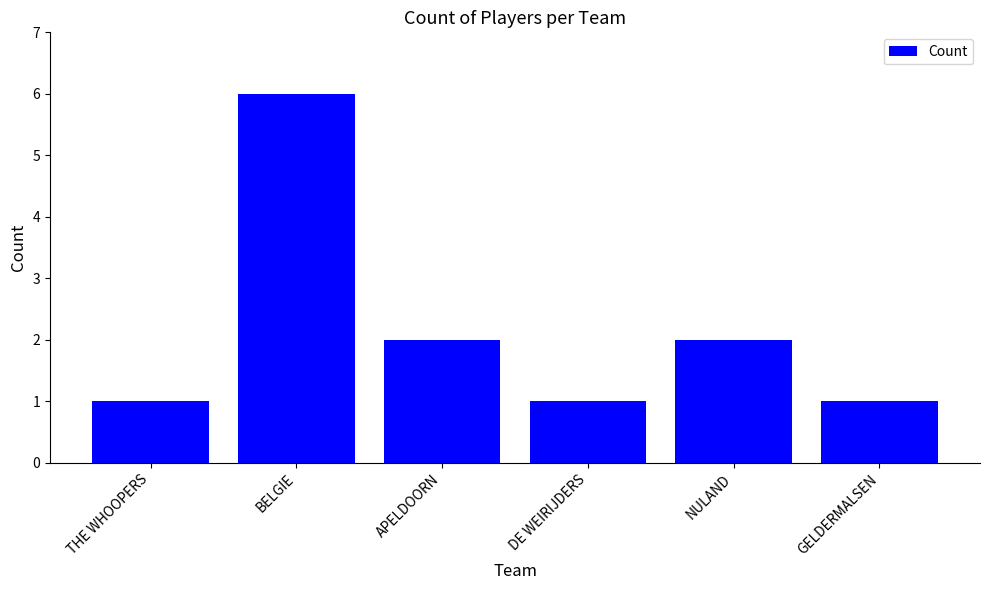

Is it true that the value at NULAND is 3?

False